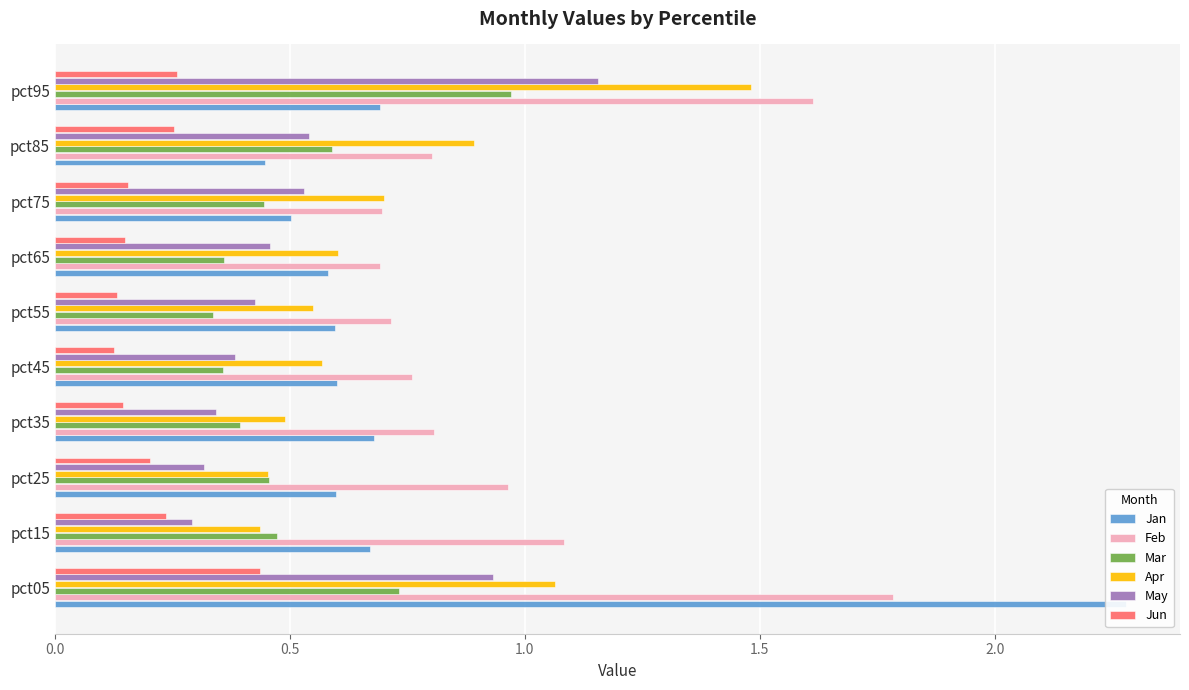

Which series changed the most between 1.5 and 2.5?

Feb